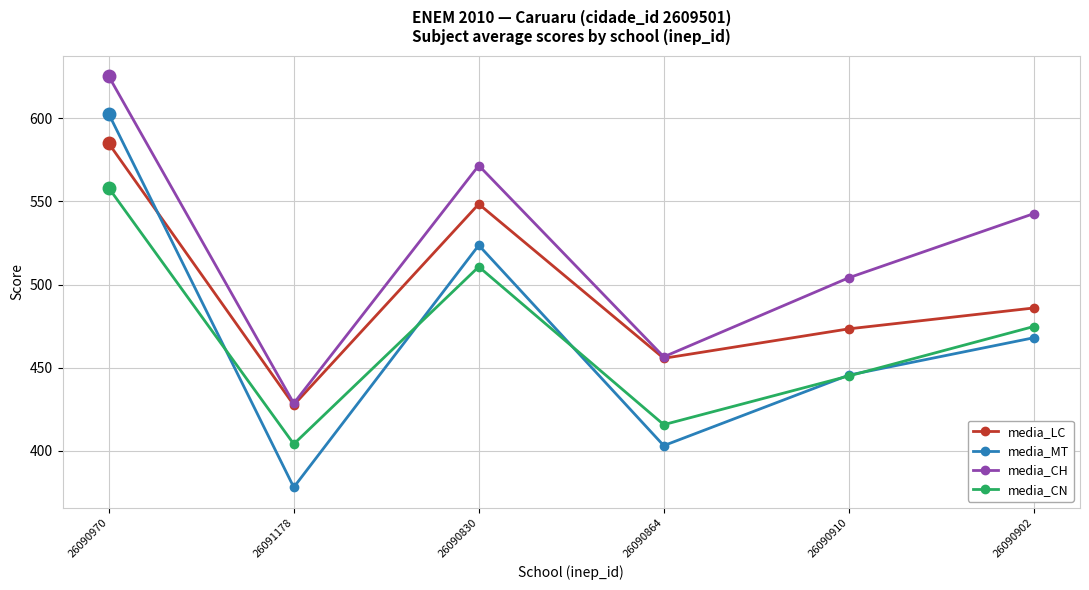

List the labels in order of media_CN value, smallest first.

26091178, 26090864, 26090910, 26090902, 26090830, 26090970